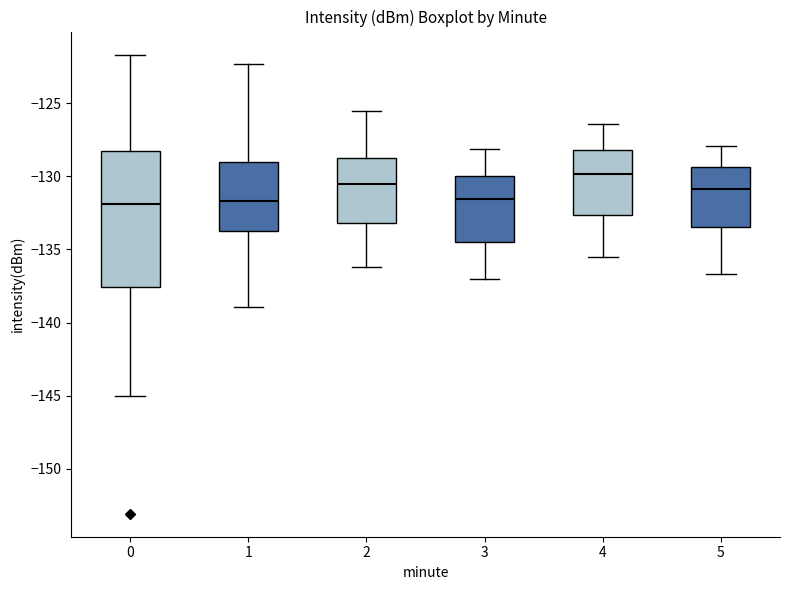

Where does the lower whisker of the box at x = 4 end on the y-axis? The values are not printed on the chart, so give them approximately, as read against the axis.

-135.5